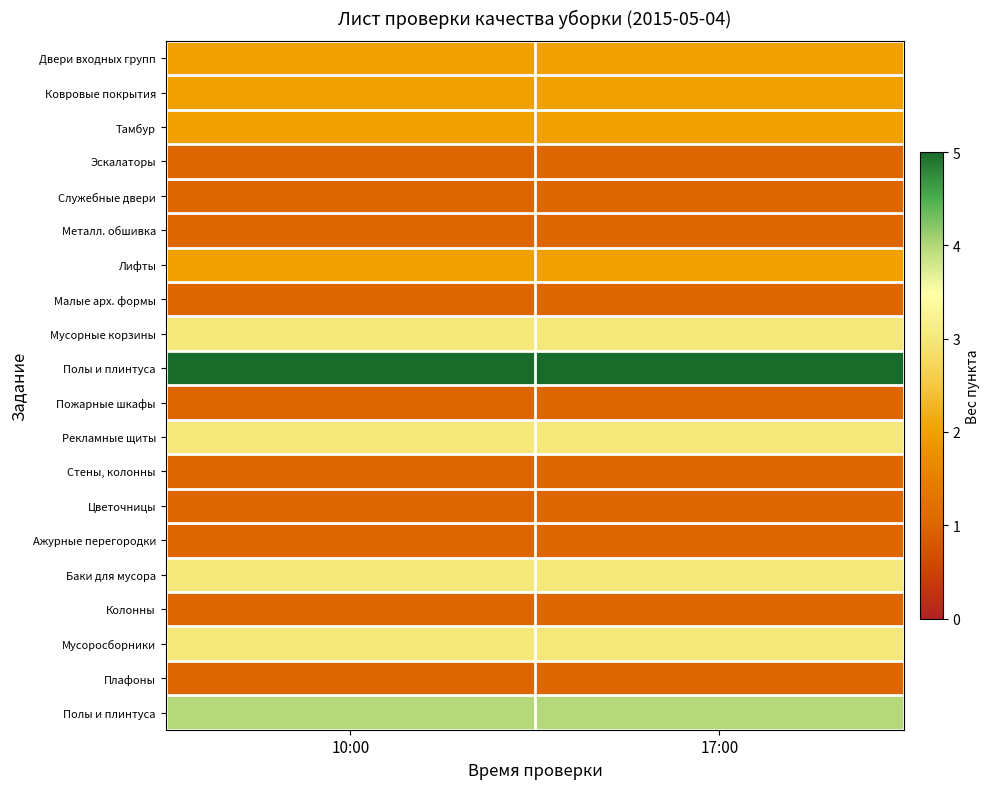

What is the maximum value shown in the chart?

5